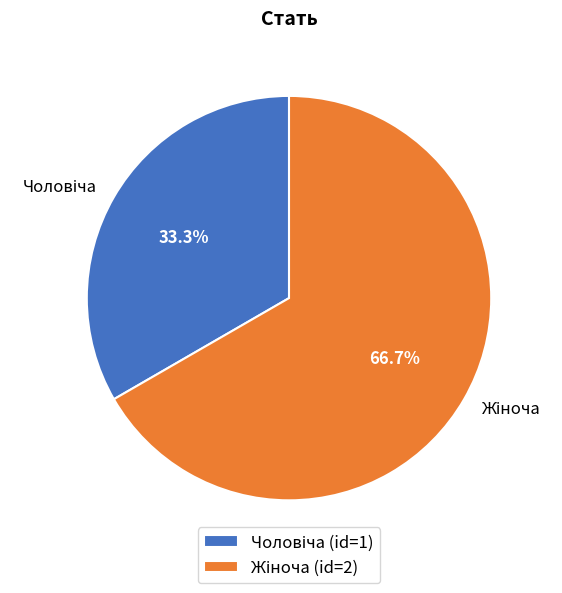

Does any single category account for the majority?

Yes